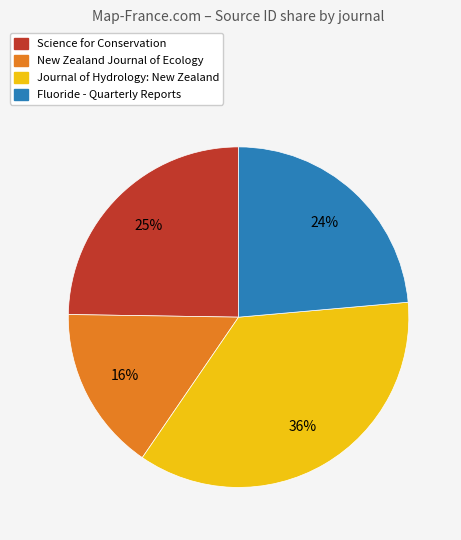

Does Journal of Hydrology: New Zealand represent more than half of the total?

No